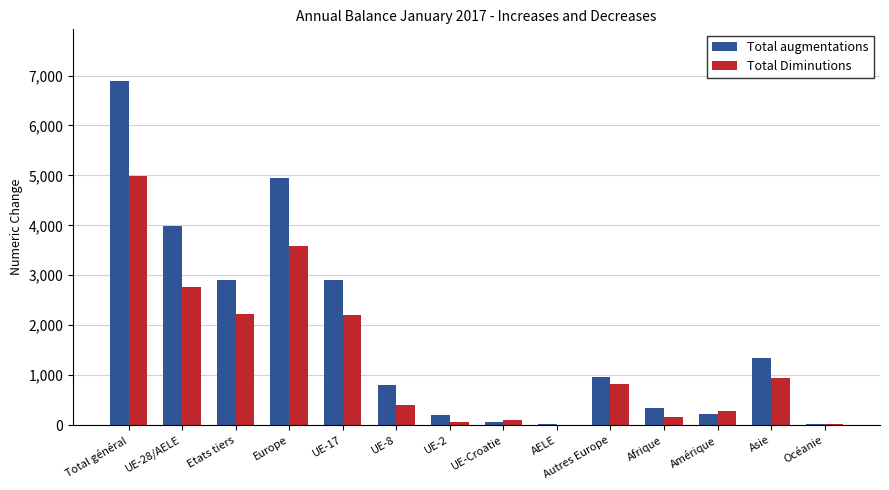

The value of Total Diminutions at Autres Europe is 228. True or false?

False